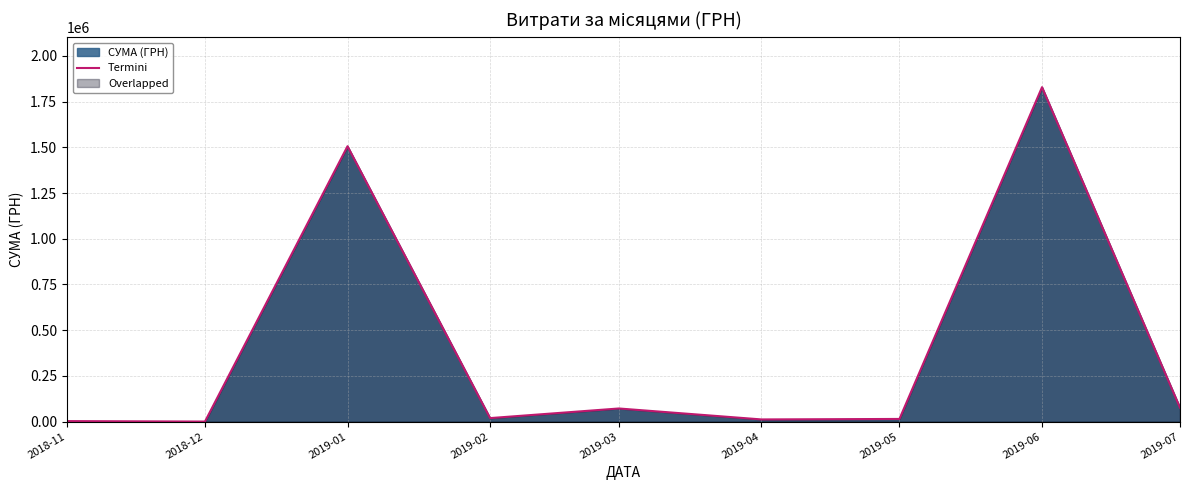

Rank the categories by value from lowest to highest.

2018-12, 2018-11, 2019-04, 2019-05, 2019-02, 2019-03, 2019-07, 2019-01, 2019-06